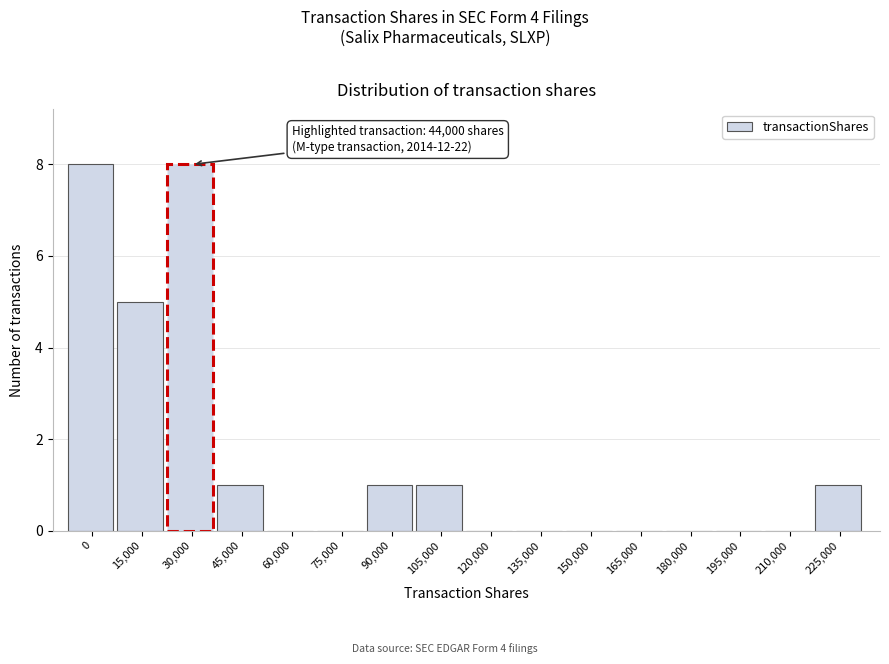

Reading right to left, extract all data points from this chart.

225,000=1	210,000=0	195,000=0	180,000=0	165,000=0	150,000=0	135,000=0	120,000=0	105,000=1	90,000=1	75,000=0	60,000=0	45,000=1	30,000=8	15,000=5	0=8